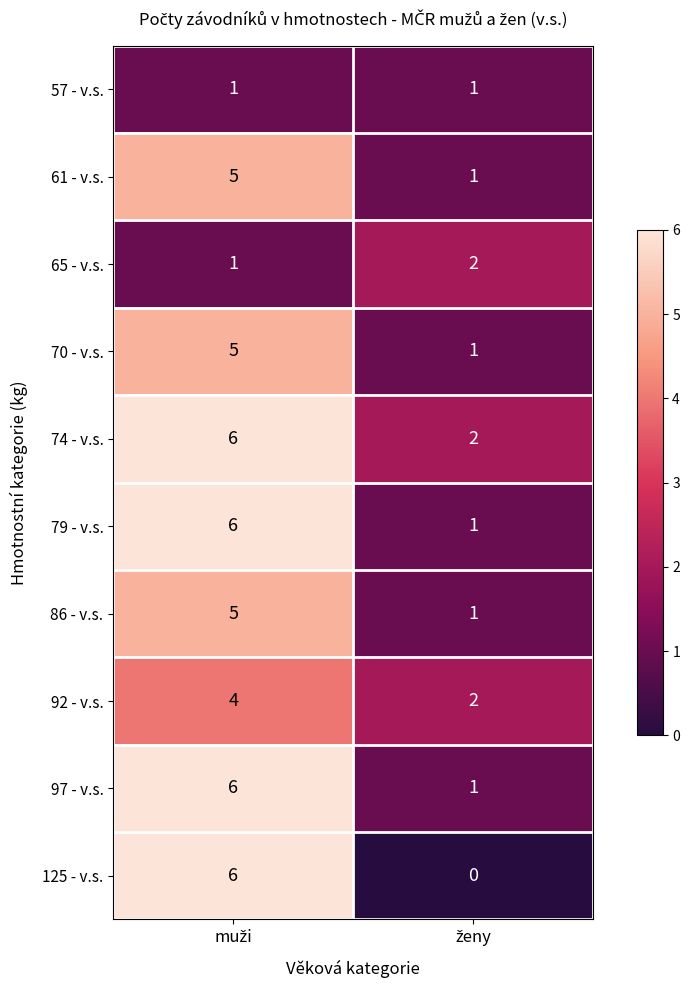

Reading right to left, list all the values displayed in this chart.

57 - v.s.: 1	1
61 - v.s.: 1	5
65 - v.s.: 2	1
70 - v.s.: 1	5
74 - v.s.: 2	6
79 - v.s.: 1	6
86 - v.s.: 1	5
92 - v.s.: 2	4
97 - v.s.: 1	6
125 - v.s.: 0	6